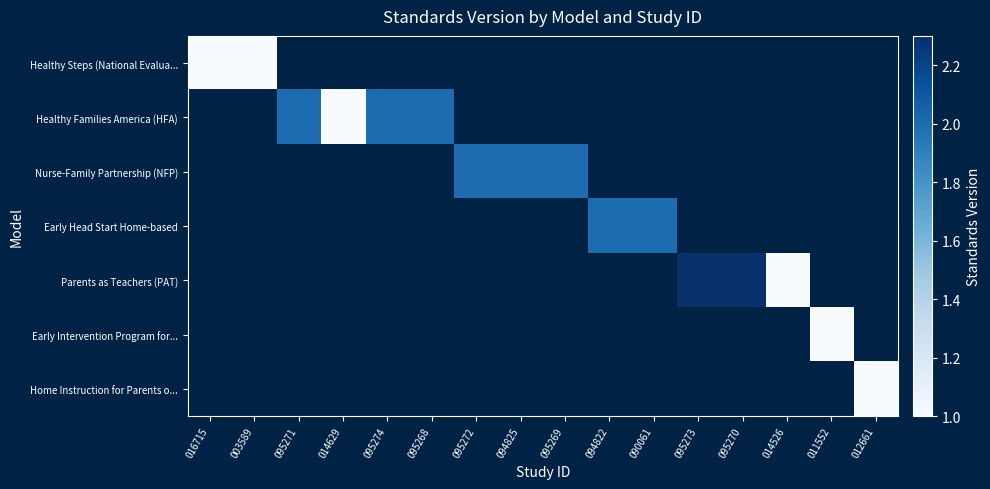

Which category has the lowest value across all series?

016715